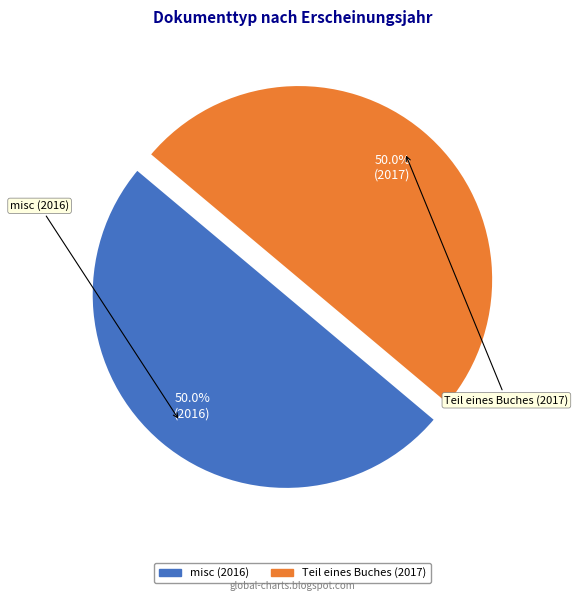

What portion of the pie excludes misc (2016)?

50.0%